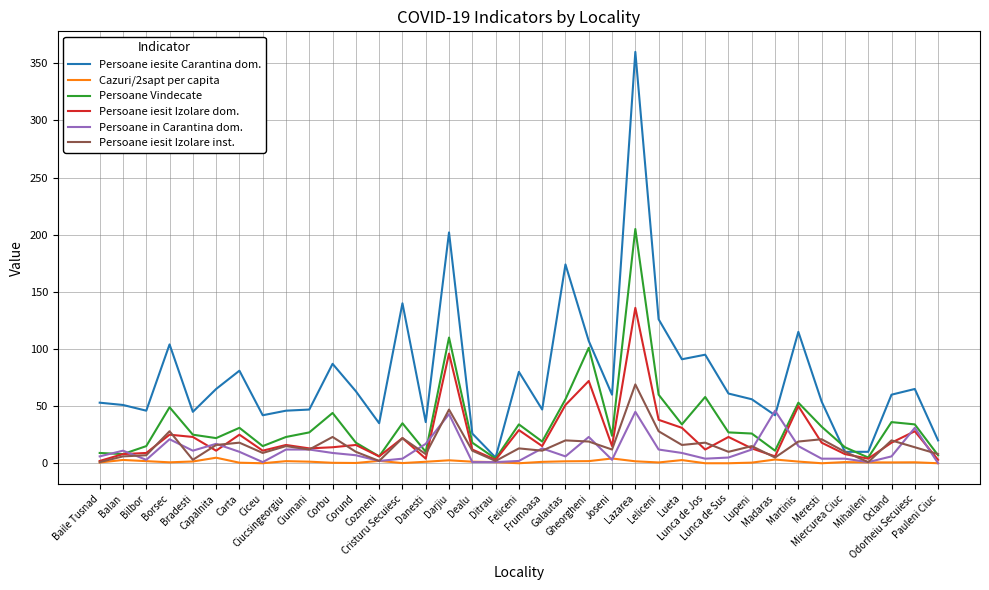

What is the maximum value shown in the chart?

360.0